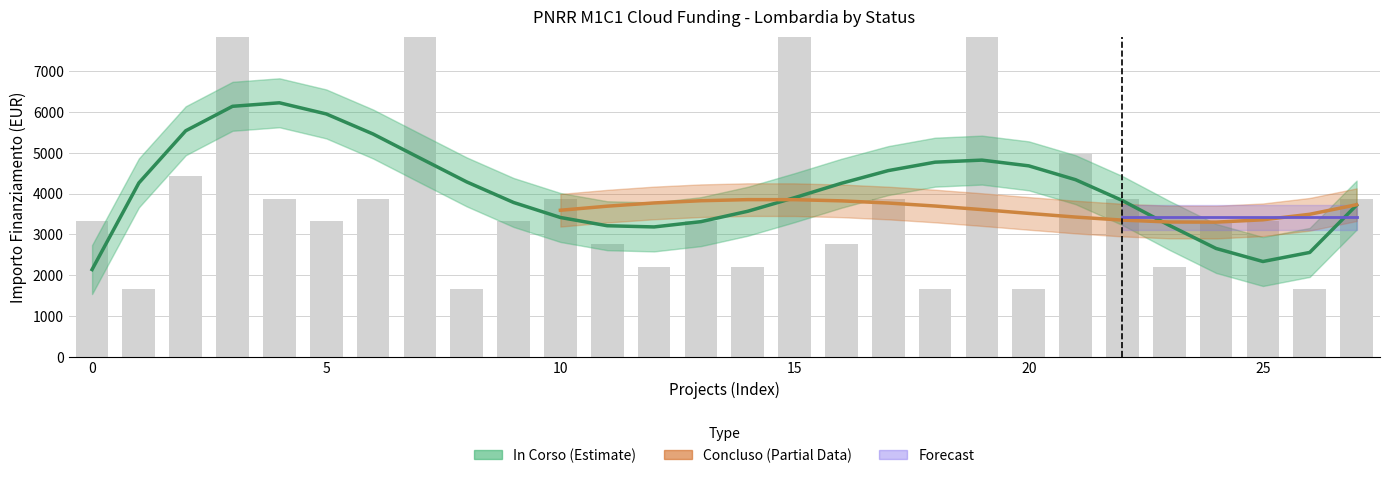

True or false: the data shows 3871 at 22.

True